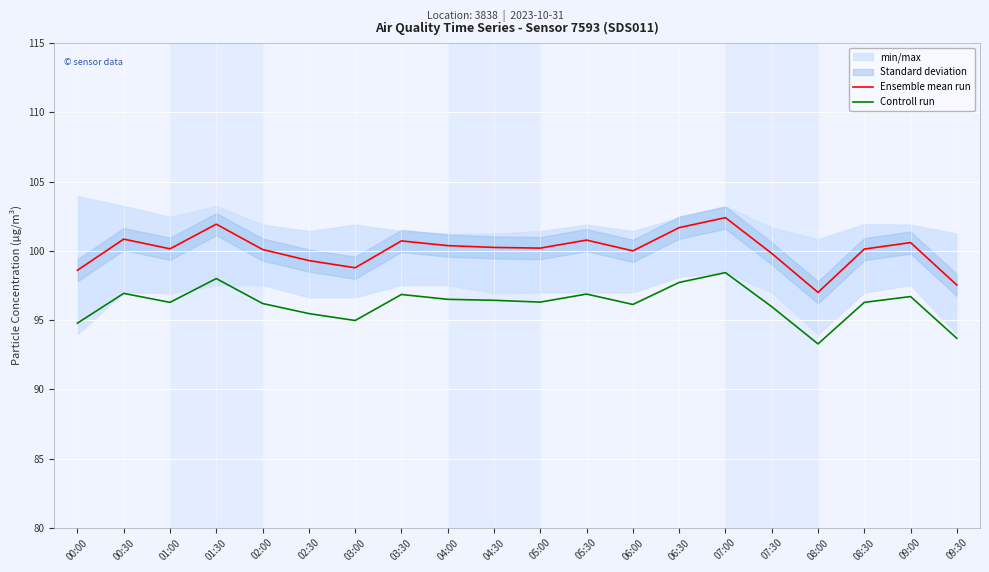

Which category has the lowest value in the Ensemble mean run series?

08:00